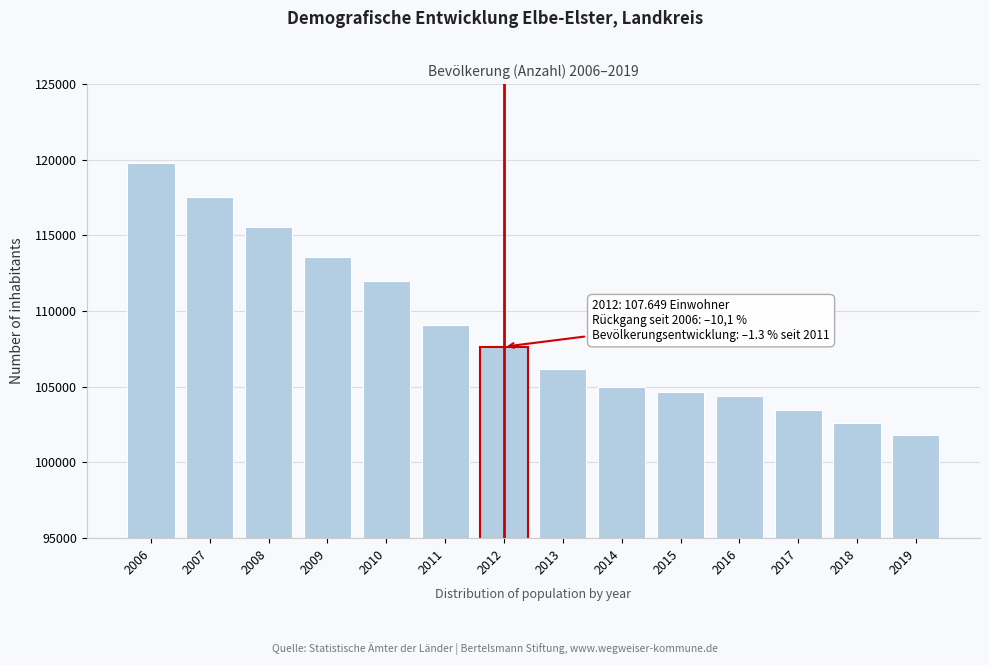

Reading left to right, extract all data points from this chart.

2006=119773	2007=117522	2008=115560	2009=113586	2010=111975	2011=109087	2012=107649	2013=106157	2014=104997	2015=104673	2016=104397	2017=103455	2018=102638	2019=101827